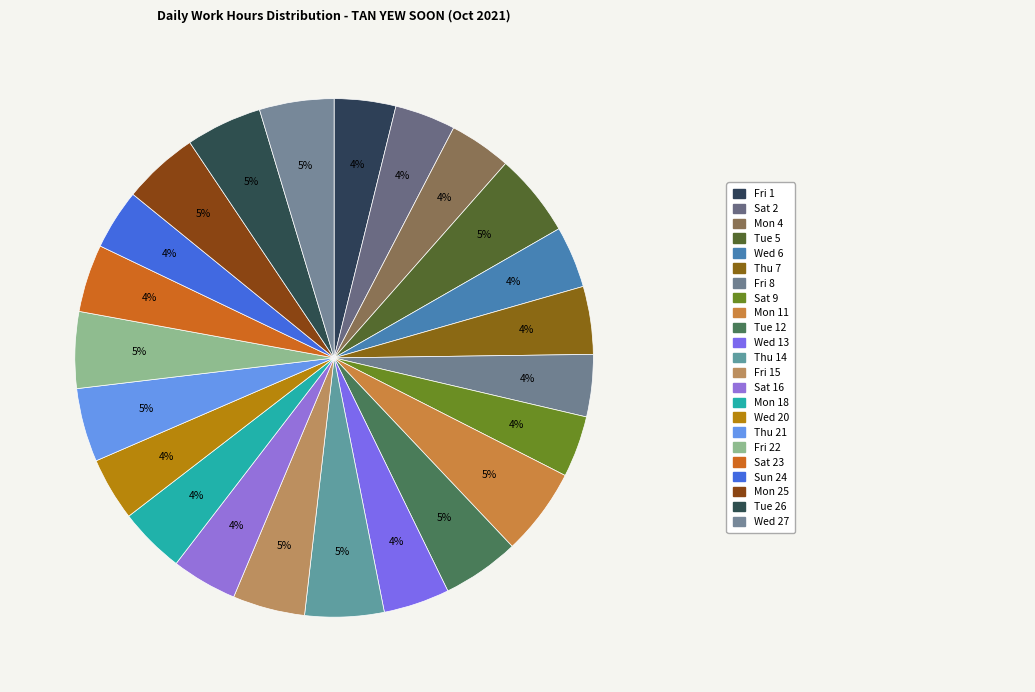

How many slices are in this pie chart?

23